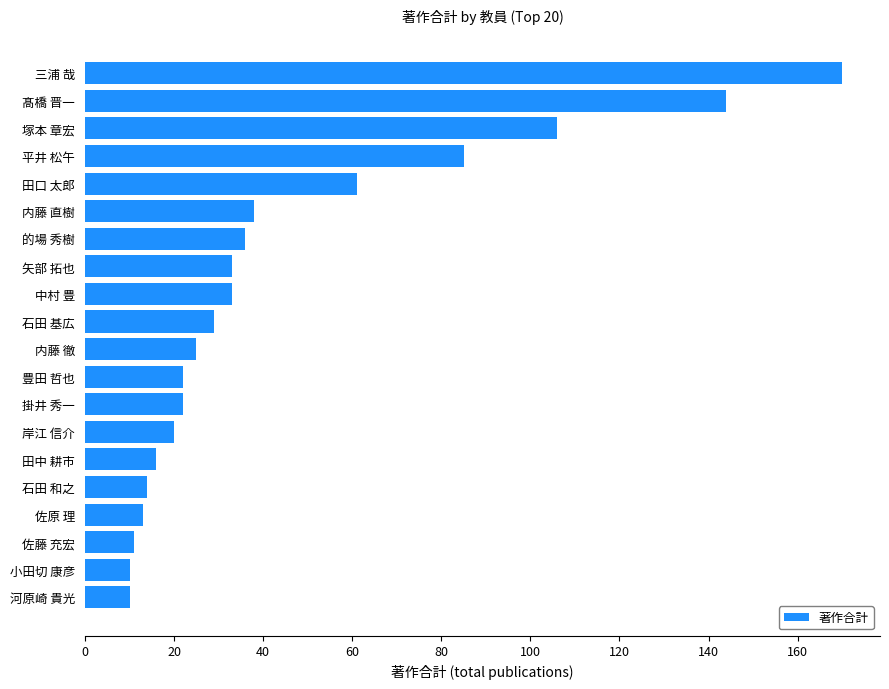

What is the approximate value at 石田 和之?

14